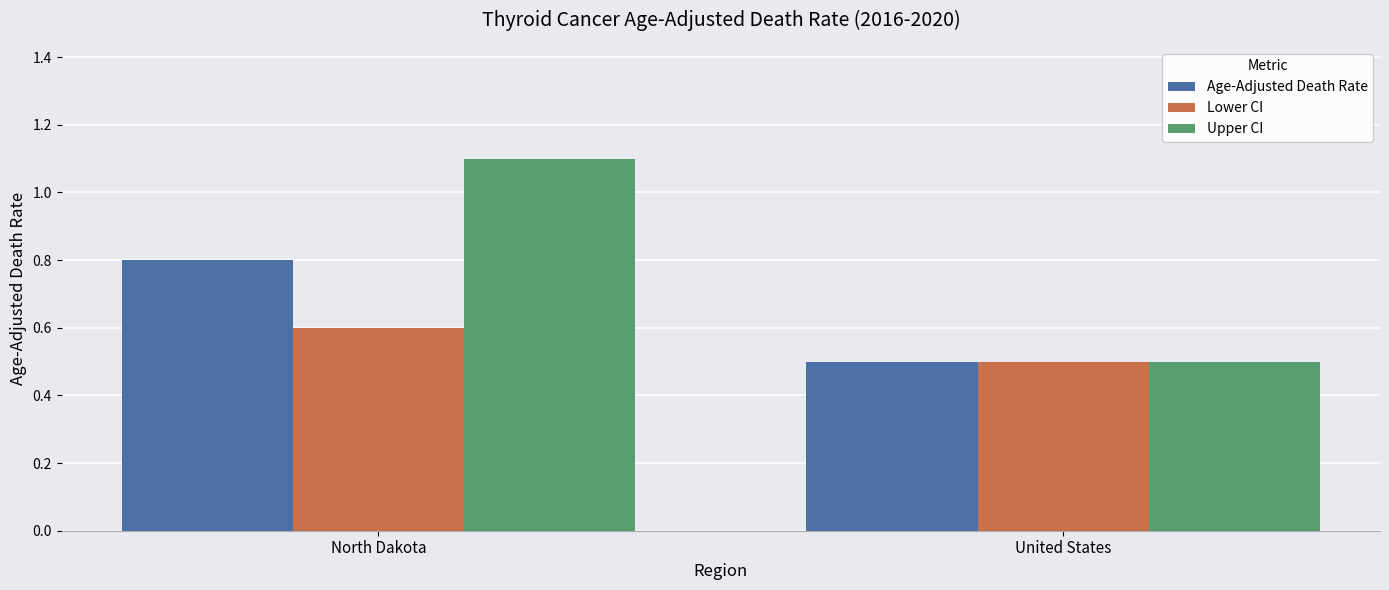

What is the minimum value shown in the chart?

0.5